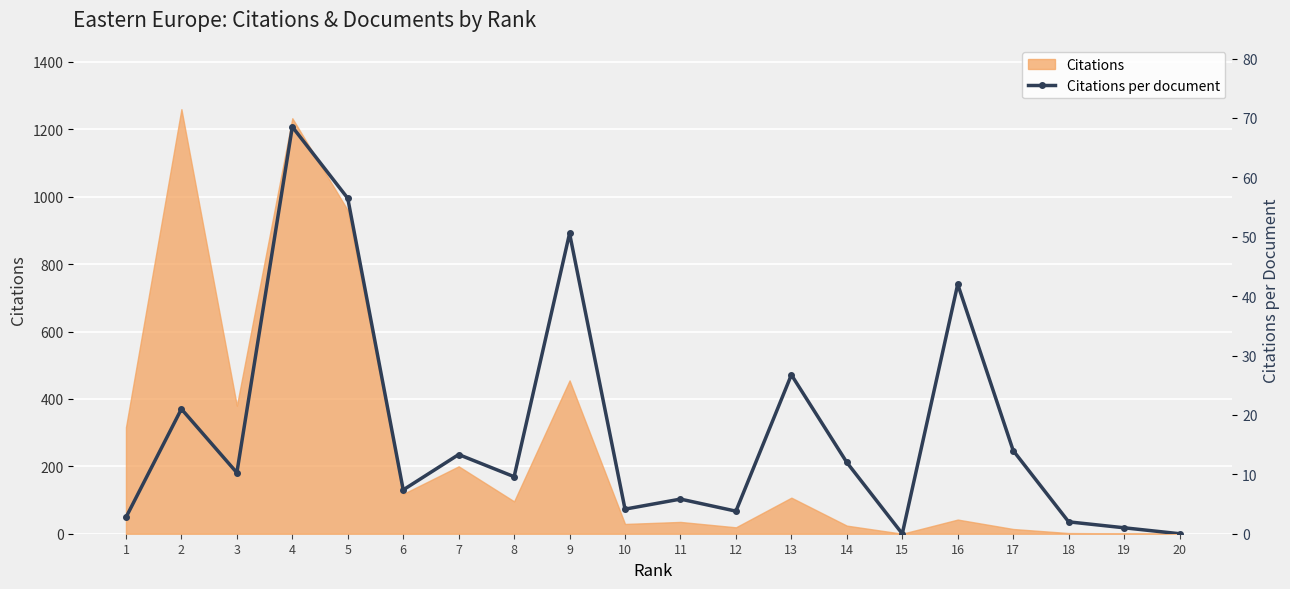

Is it true that the value at 3 is 13.9?

False